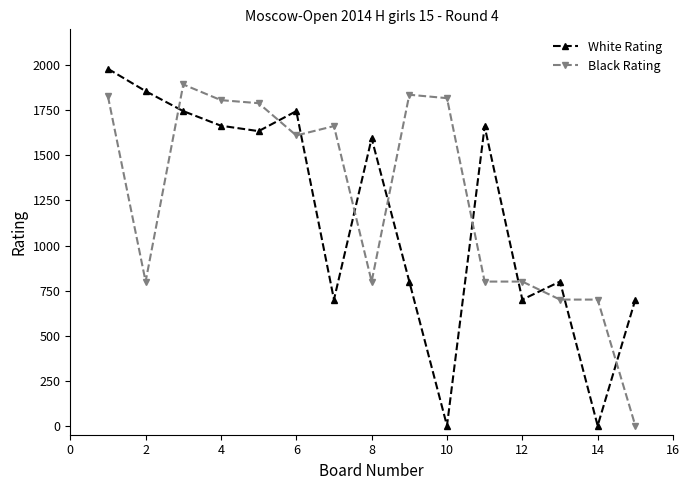

What is the difference between the second highest and minimum values in the White Rating series?

1857